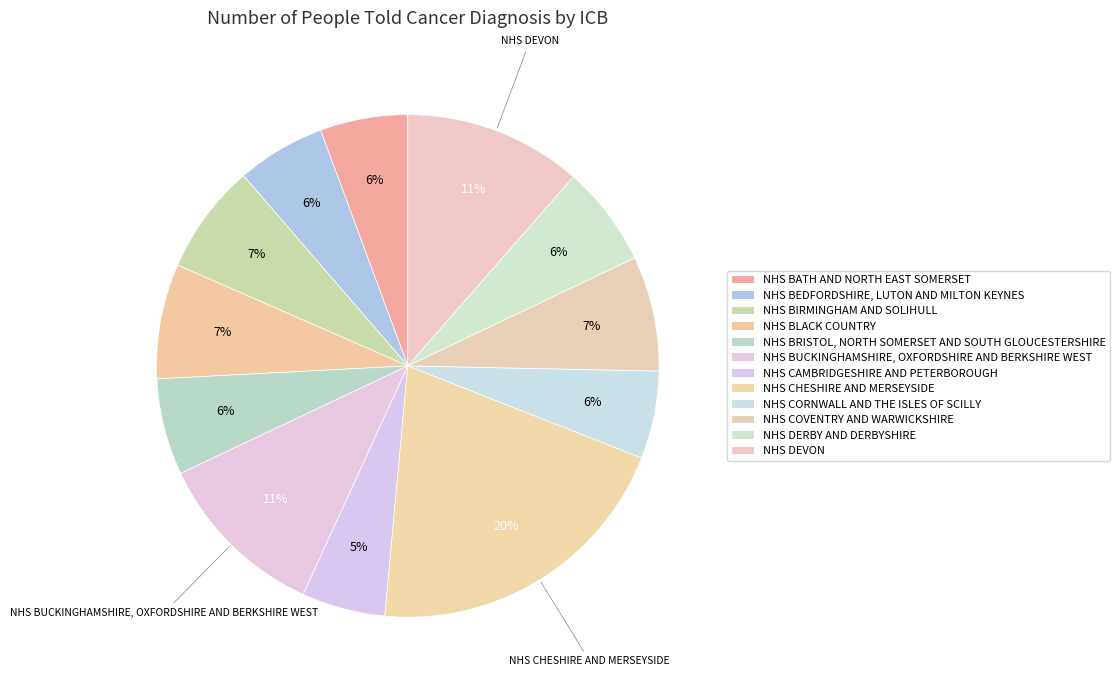

How many slices are in this pie chart?

12